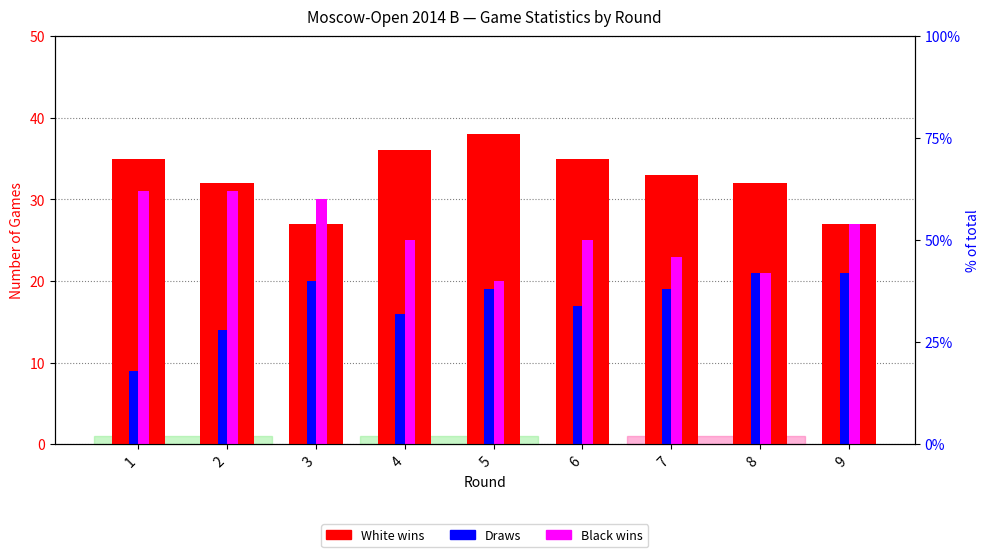

Rank the series at 2 from highest to lowest value.

White wins, Black wins, Draws